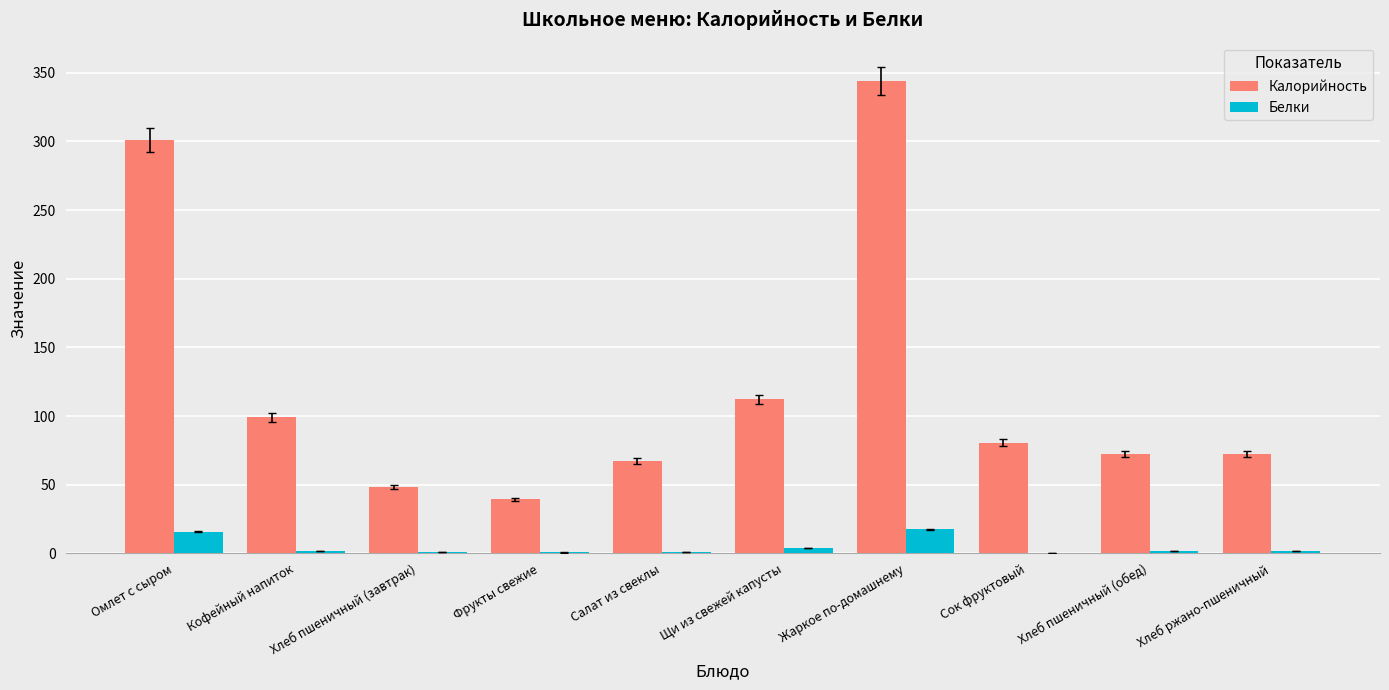

Between Омлет с сыром and Сок фруктовый, which series saw the biggest shift?

Калорийность